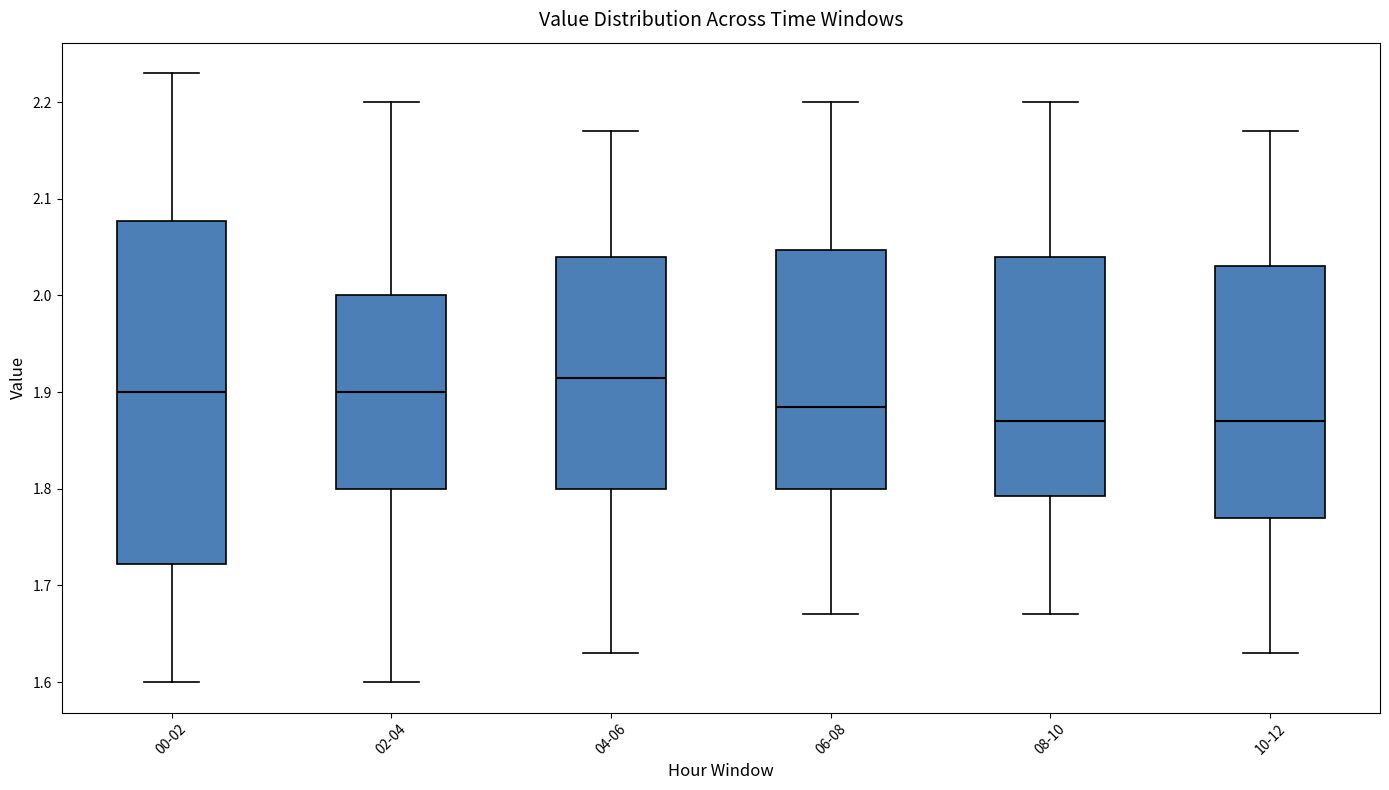

Reading left to right, transcribe this box plot: for each box, give where its median line is, the range the box spans, and where its two whiskers end, as read against the y-axis. The values are not printed on the chart, so give them approximately, as read against the axis.

00-02: median 1.90, box 1.72 to 2.08, whiskers 1.60 to 2.23
02-04: median 1.90, box 1.80 to 2.00, whiskers 1.60 to 2.20
04-06: median 1.92, box 1.80 to 2.04, whiskers 1.63 to 2.17
06-08: median 1.89, box 1.80 to 2.05, whiskers 1.67 to 2.20
08-10: median 1.87, box 1.79 to 2.04, whiskers 1.67 to 2.20
10-12: median 1.87, box 1.77 to 2.03, whiskers 1.63 to 2.17